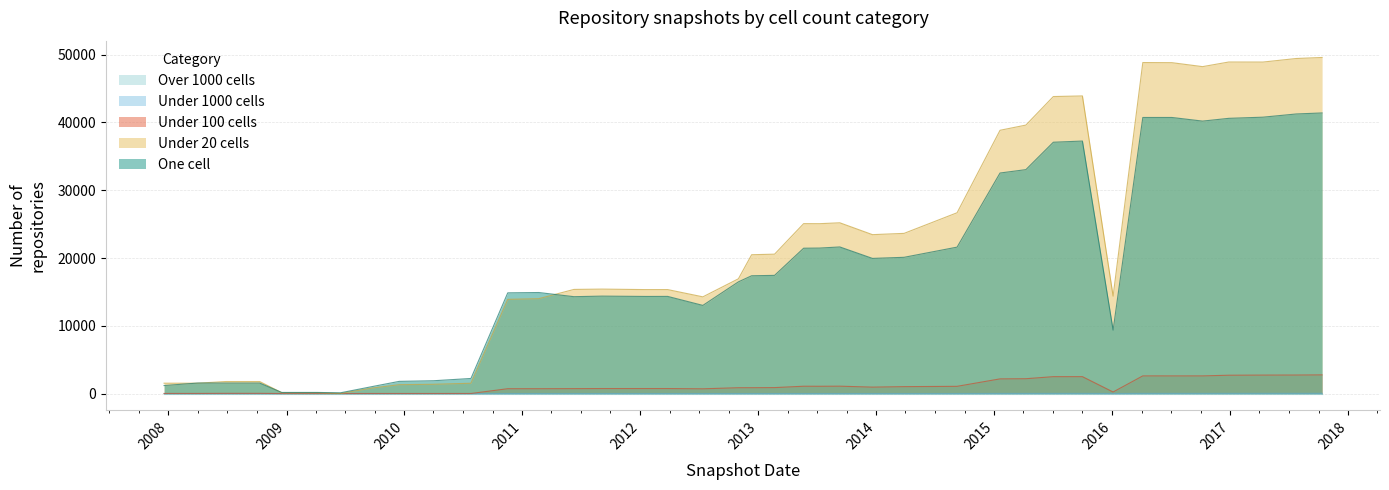

What is the difference between the under_hundred_cells values at 2017-10-12 and 2008-06-27?

2728